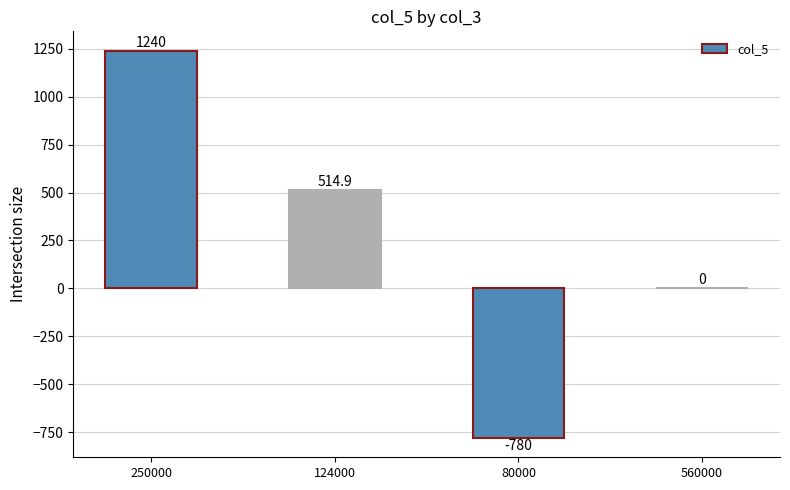

What value does the data have at 80000?

-780.0